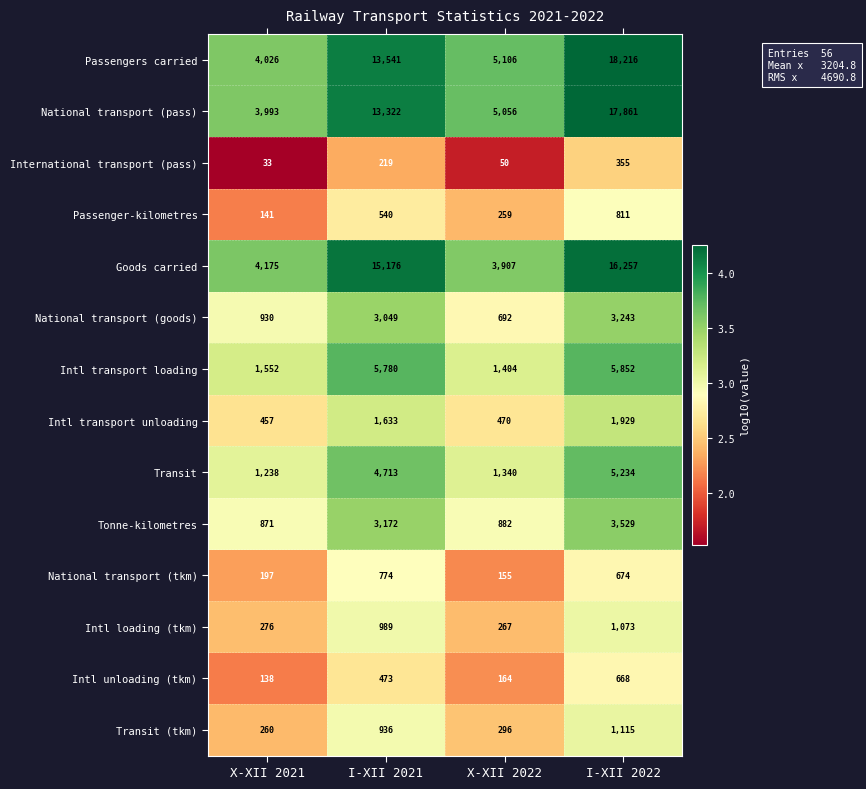

What is the spread (max minus min) of values at I-XII 2021?

14957